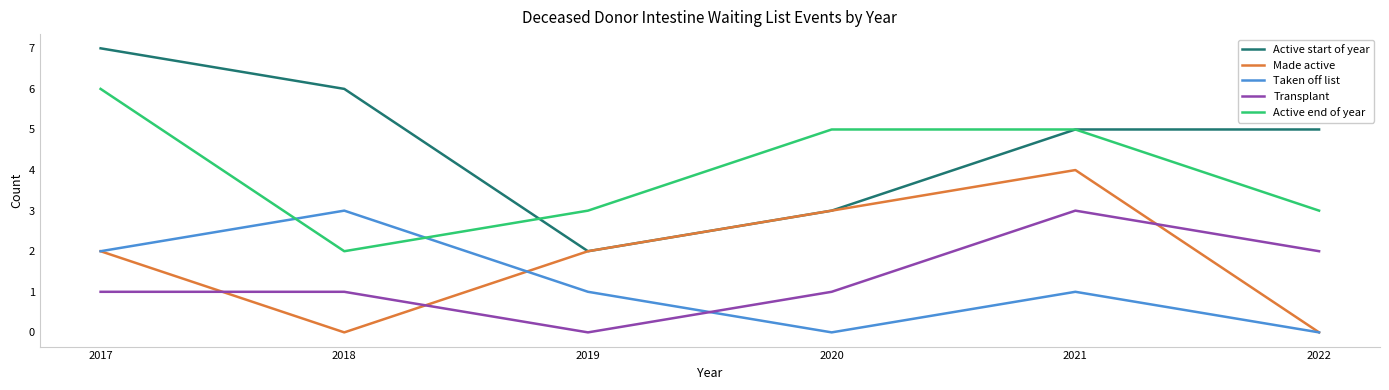

Is it true that Transplant equals 5 at 2021?

False